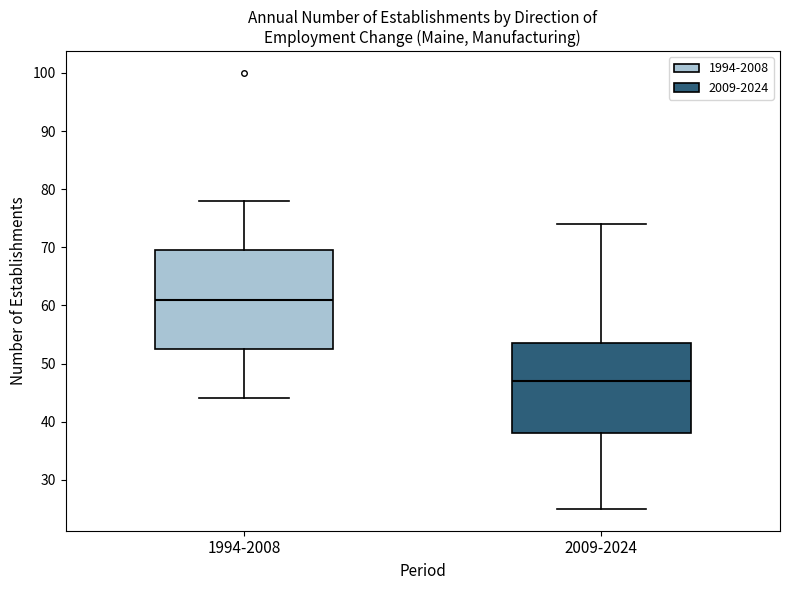

Reading left to right, transcribe this box plot: for each box, give where its median line is, the range the box spans, and where its two whiskers end, as read against the y-axis. The values are not printed on the chart, so give them approximately, as read against the axis.

1994-2008: median 61, box 53 to 70, whiskers 44 to 78
2009-2024: median 47, box 38 to 54, whiskers 25 to 74